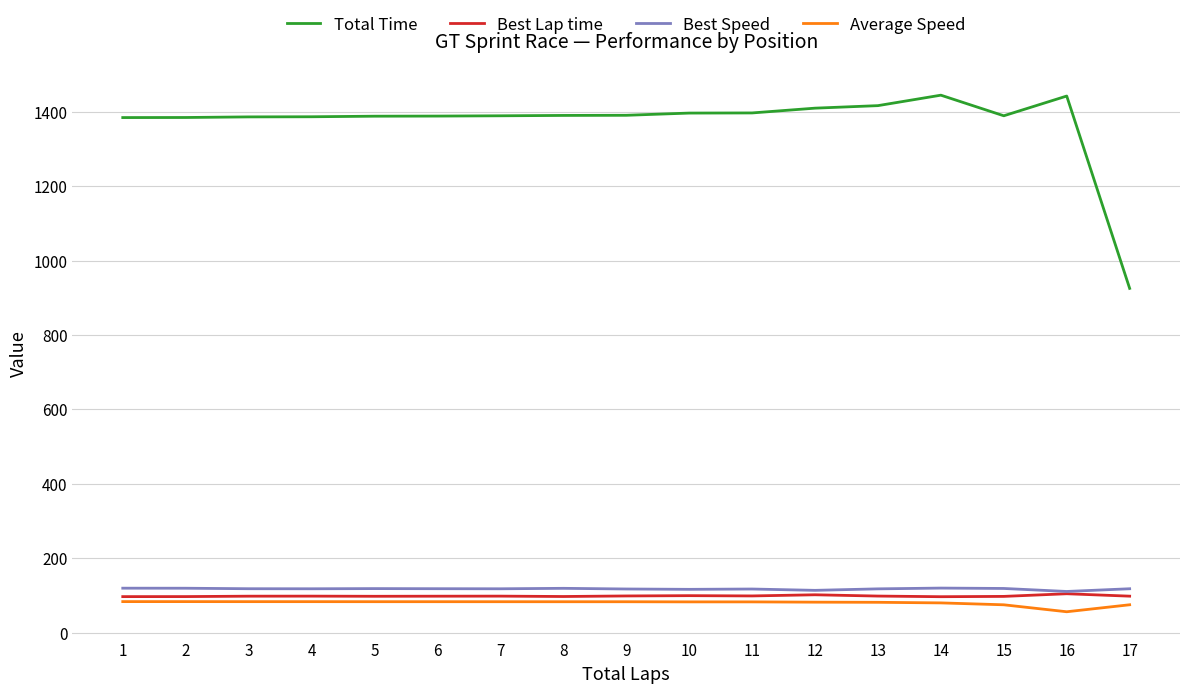

True or false: Best Speed and Total Time cross at least once.

False